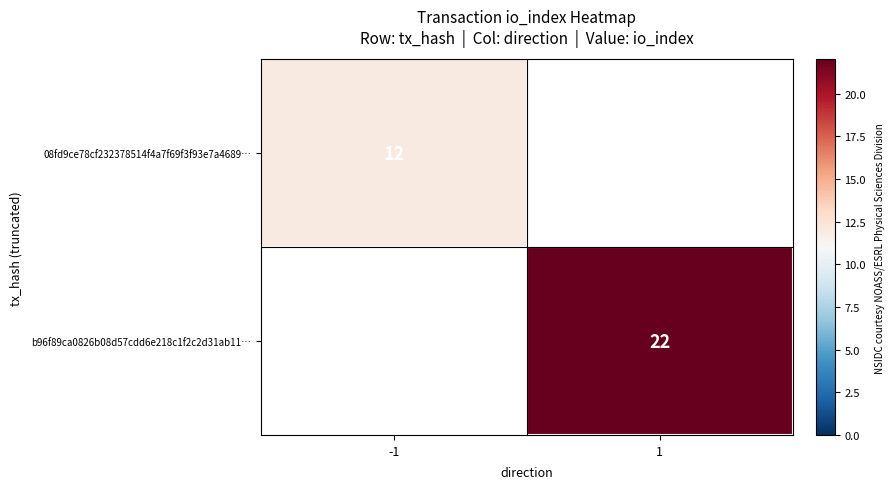

How many categories are shown in the chart?

2